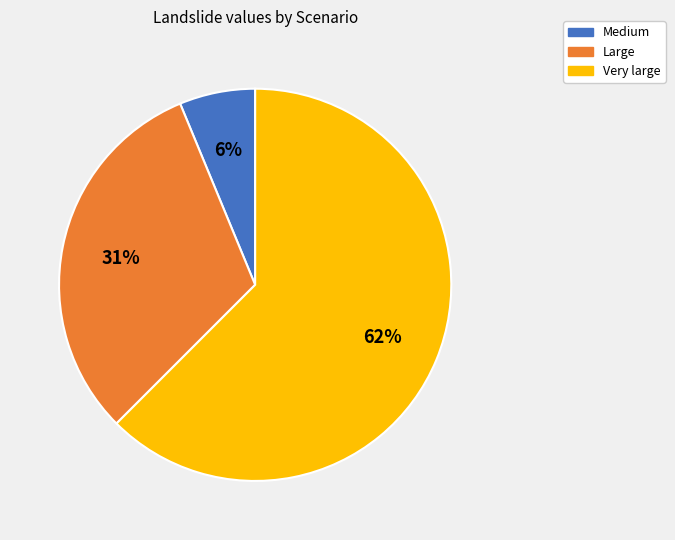

Combined, do Large and Very large account for over 50%?

Yes